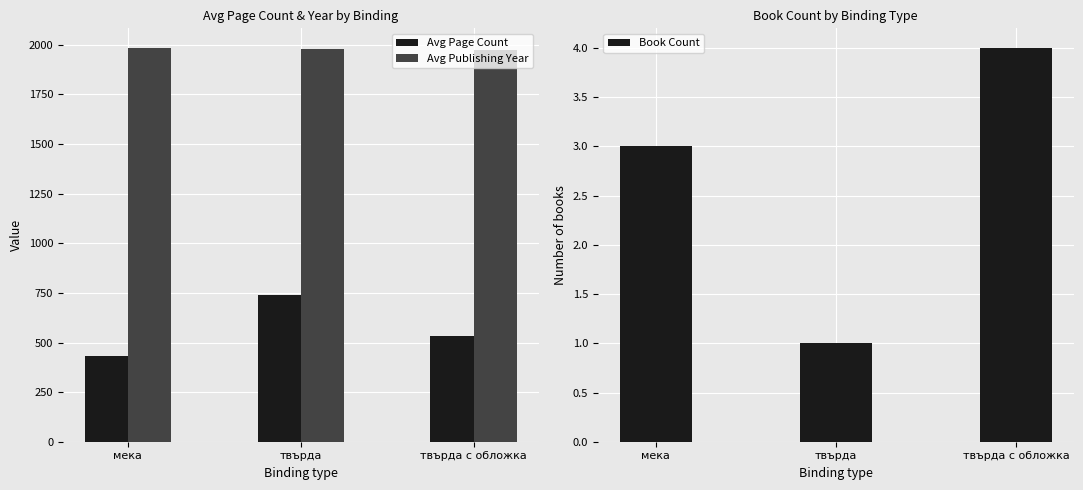

Is it true that Book Count equals 1 at твърда?

True